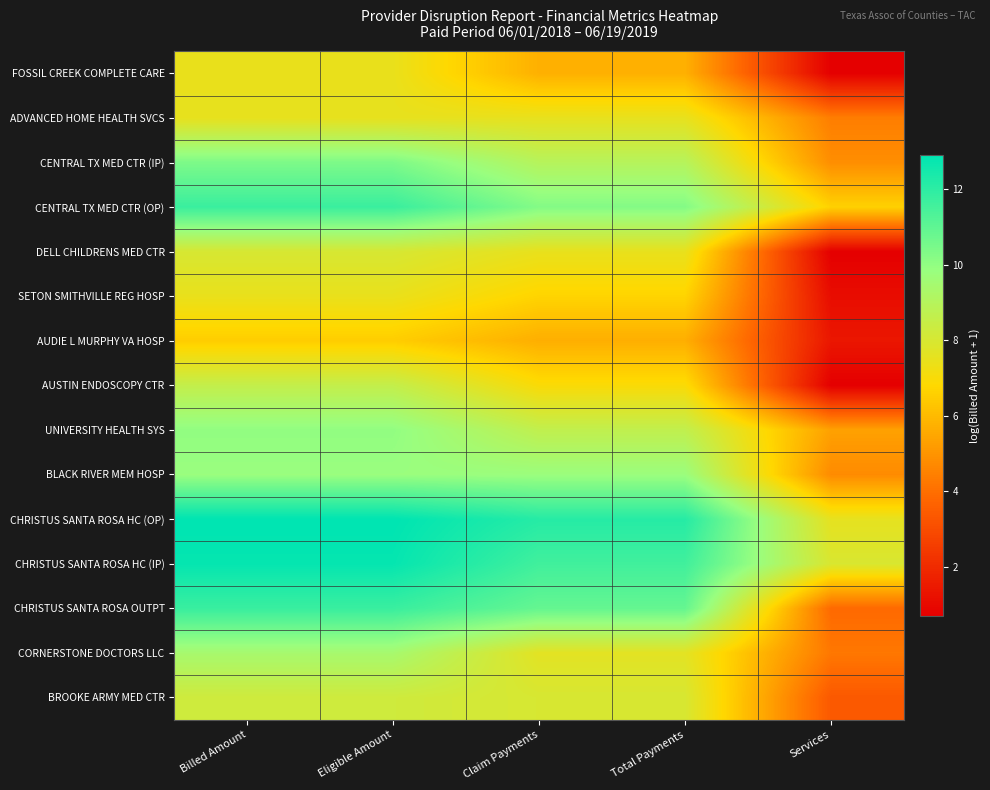

Reading right to left, extract all data points from this chart.

FOSSIL CREEK COMPLETE CARE: Services=0.7	Total Payments=5.7	Claim Payments=5.7	Eligible Amount=7.4	Billed Amount=7.4
ADVANCED HOME HEALTH SVCS: Services=4.4	Total Payments=7.5	Claim Payments=7.5	Eligible Amount=7.5	Billed Amount=7.5
CENTRAL TX MED CTR (IP): Services=4.8	Total Payments=9.0	Claim Payments=9.0	Eligible Amount=10.4	Billed Amount=10.4
CENTRAL TX MED CTR (OP): Services=6.6	Total Payments=10.3	Claim Payments=10.3	Eligible Amount=11.7	Billed Amount=11.7
DELL CHILDRENS MED CTR: Services=0.7	Total Payments=7.5	Claim Payments=7.5	Eligible Amount=8.0	Billed Amount=8.0
SETON SMITHVILLE REG HOSP: Services=1.1	Total Payments=6.7	Claim Payments=6.7	Eligible Amount=7.4	Billed Amount=7.4
AUDIE L MURPHY VA HOSP: Services=1.4	Total Payments=5.7	Claim Payments=5.7	Eligible Amount=6.5	Billed Amount=6.5
AUSTIN ENDOSCOPY CTR: Services=0.7	Total Payments=7.0	Claim Payments=7.0	Eligible Amount=8.6	Billed Amount=8.6
UNIVERSITY HEALTH SYS: Services=5.3	Total Payments=8.7	Claim Payments=8.7	Eligible Amount=10.0	Billed Amount=10.0
BLACK RIVER MEM HOSP: Services=4.7	Total Payments=9.8	Claim Payments=9.8	Eligible Amount=9.8	Billed Amount=9.8
CHRISTUS SANTA ROSA HC (OP): Services=7.5	Total Payments=12.1	Claim Payments=12.1	Eligible Amount=12.9	Billed Amount=12.9
CHRISTUS SANTA ROSA HC (IP): Services=7.9	Total Payments=11.6	Claim Payments=11.6	Eligible Amount=12.8	Billed Amount=12.8
CHRISTUS SANTA ROSA OUTPT: Services=3.9	Total Payments=10.9	Claim Payments=10.9	Eligible Amount=11.7	Billed Amount=11.7
CORNERSTONE DOCTORS LLC: Services=4.2	Total Payments=7.6	Claim Payments=7.6	Eligible Amount=9.4	Billed Amount=9.4
BROOKE ARMY MED CTR: Services=3.4	Total Payments=8.0	Claim Payments=8.0	Eligible Amount=8.2	Billed Amount=8.2